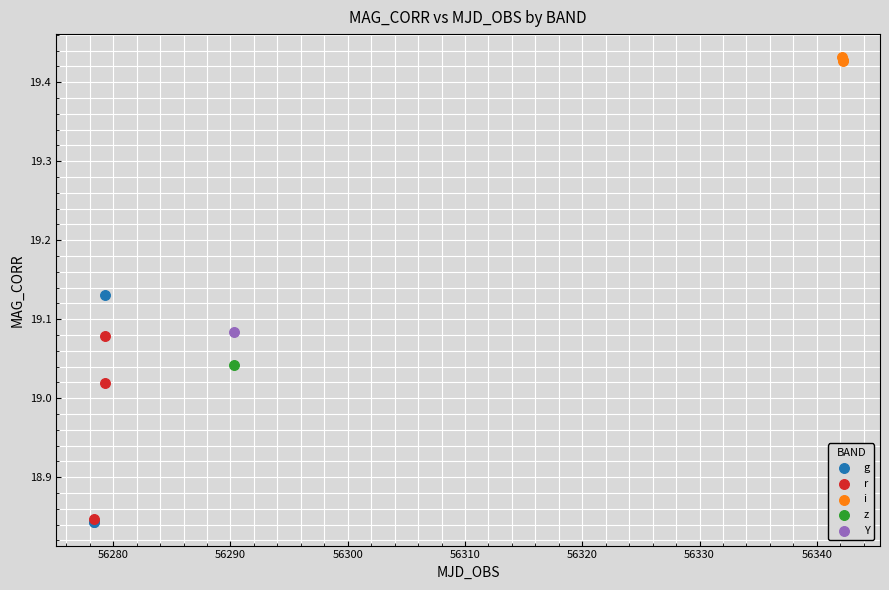

What are all the series names shown in the legend?

g, r, i, z, Y